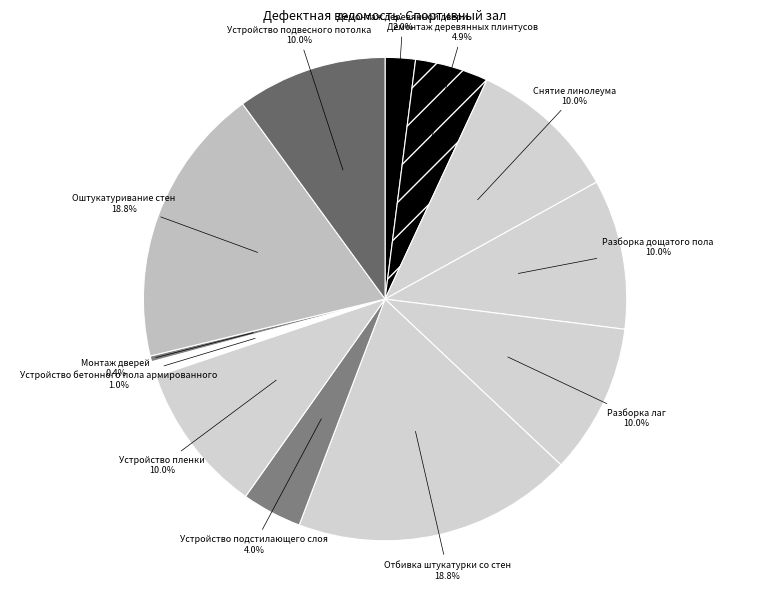

The Отбивка штукатурки со стен slice represents 28% of the pie. True or false?

False